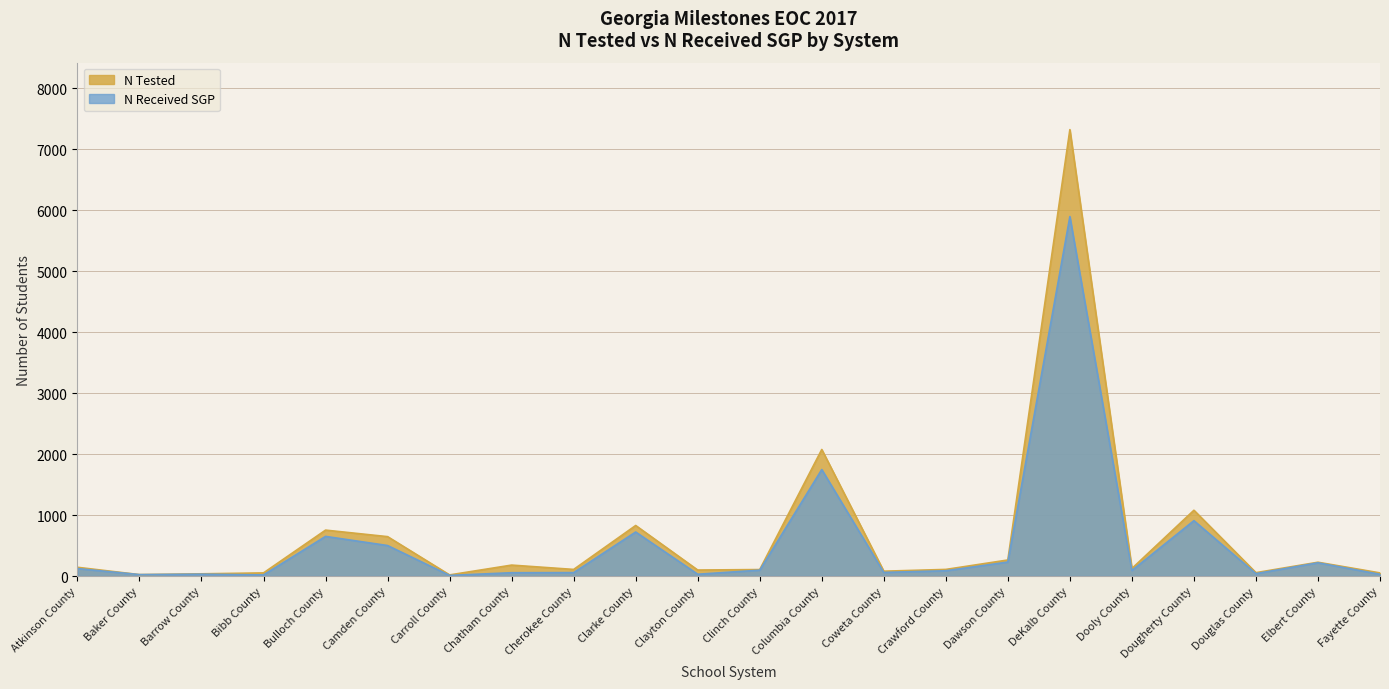

In N Received SGP, how many points are higher than both neighbors (excluding endpoints)?

7